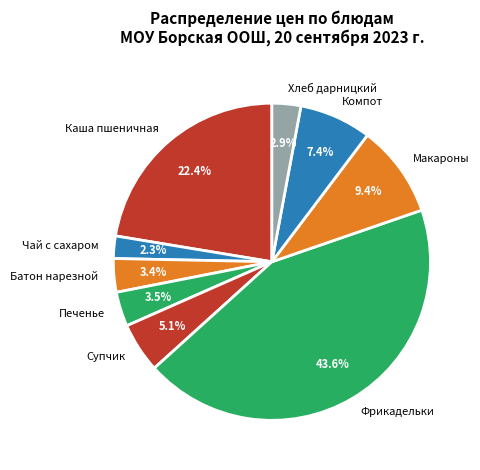

Between Фрикадельки and Батон нарезной, which is larger?

Фрикадельки